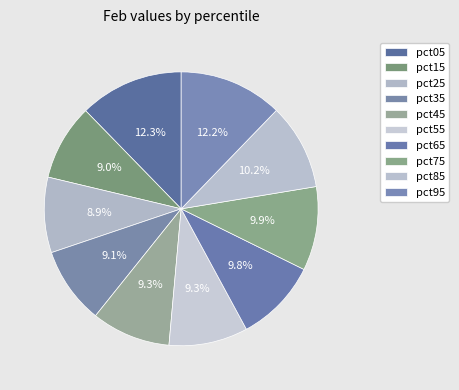

How many segments does this pie chart have?

10